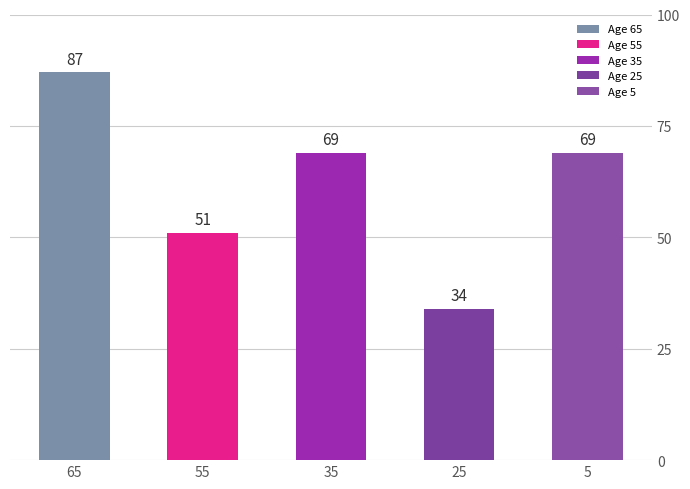

The chart shows a value of 33 at 22. True or false?

False